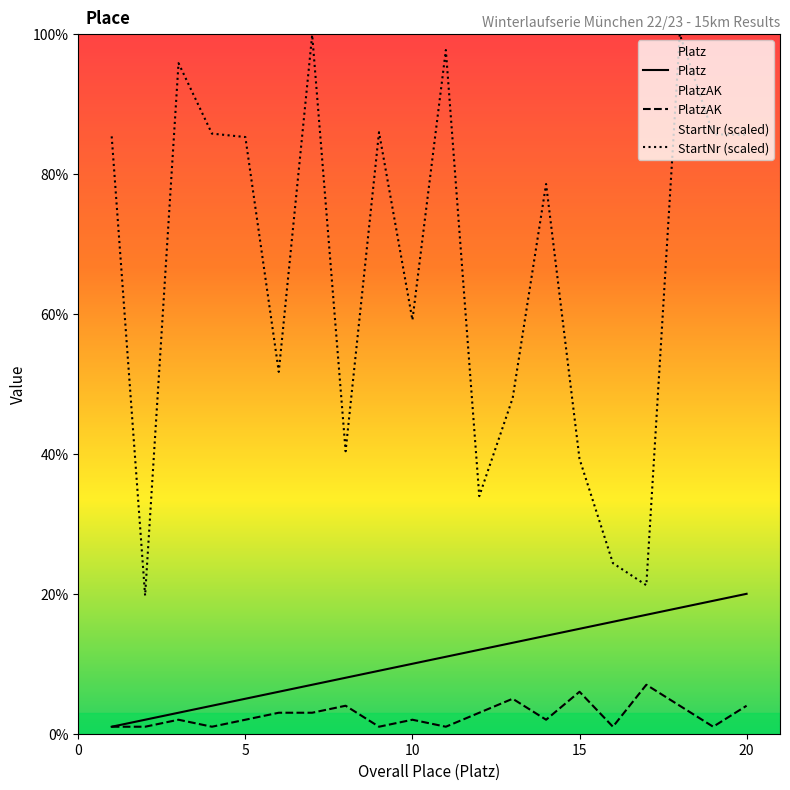

True or false: Platz and StartNr (scaled) cross at least once.

False